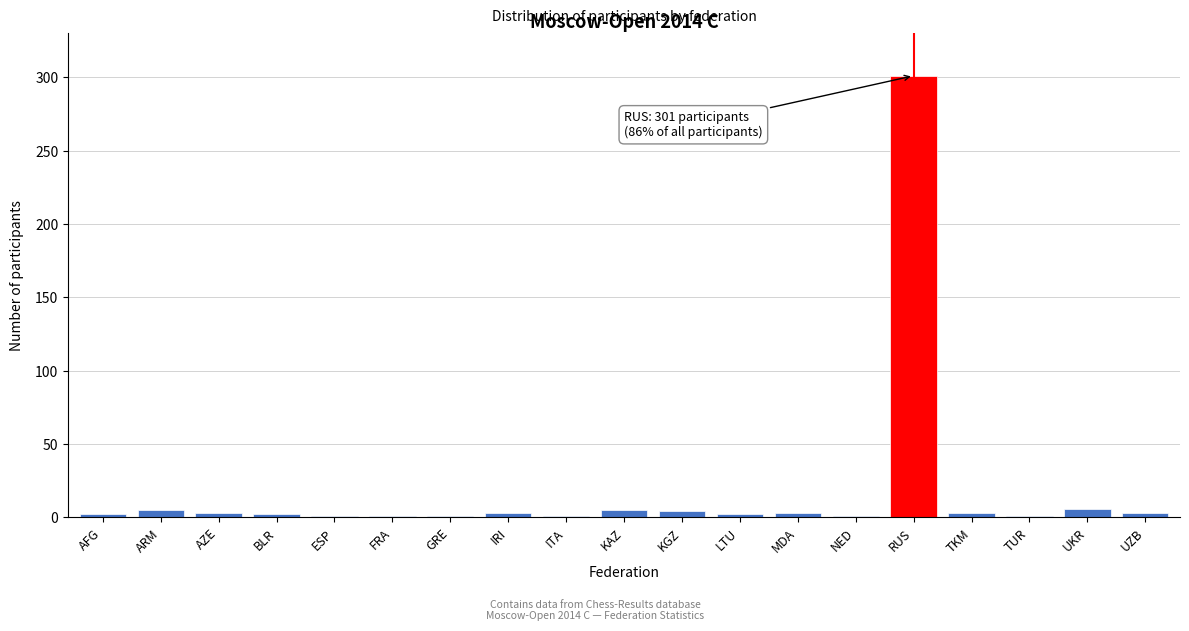

What is the average value?

18